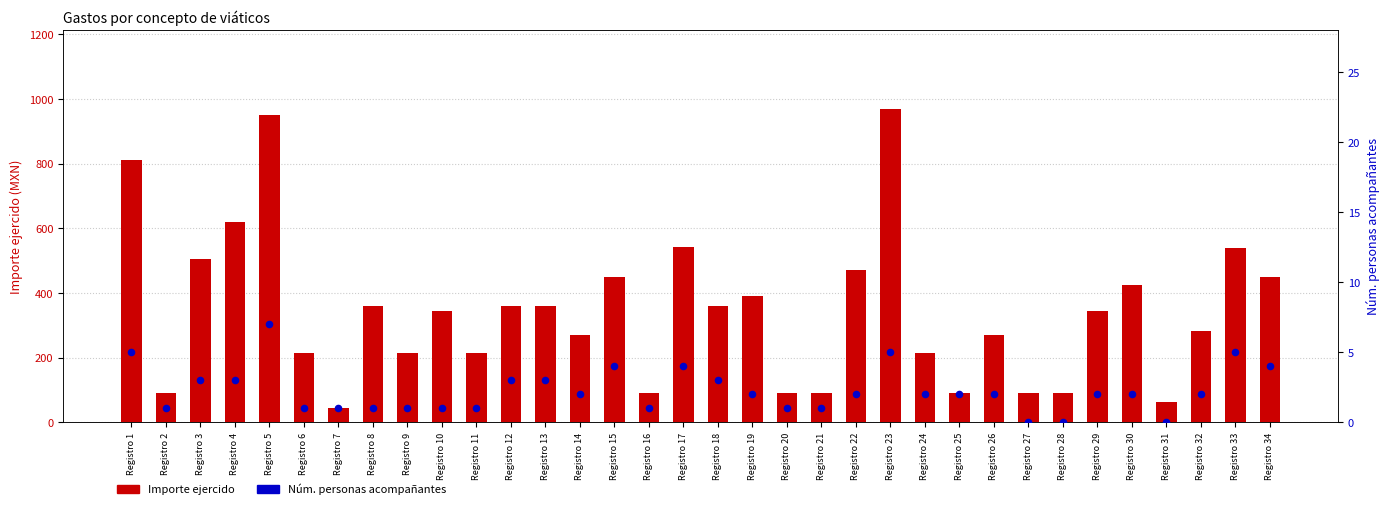

Which series contains the highest Y value?

Importe ejercido